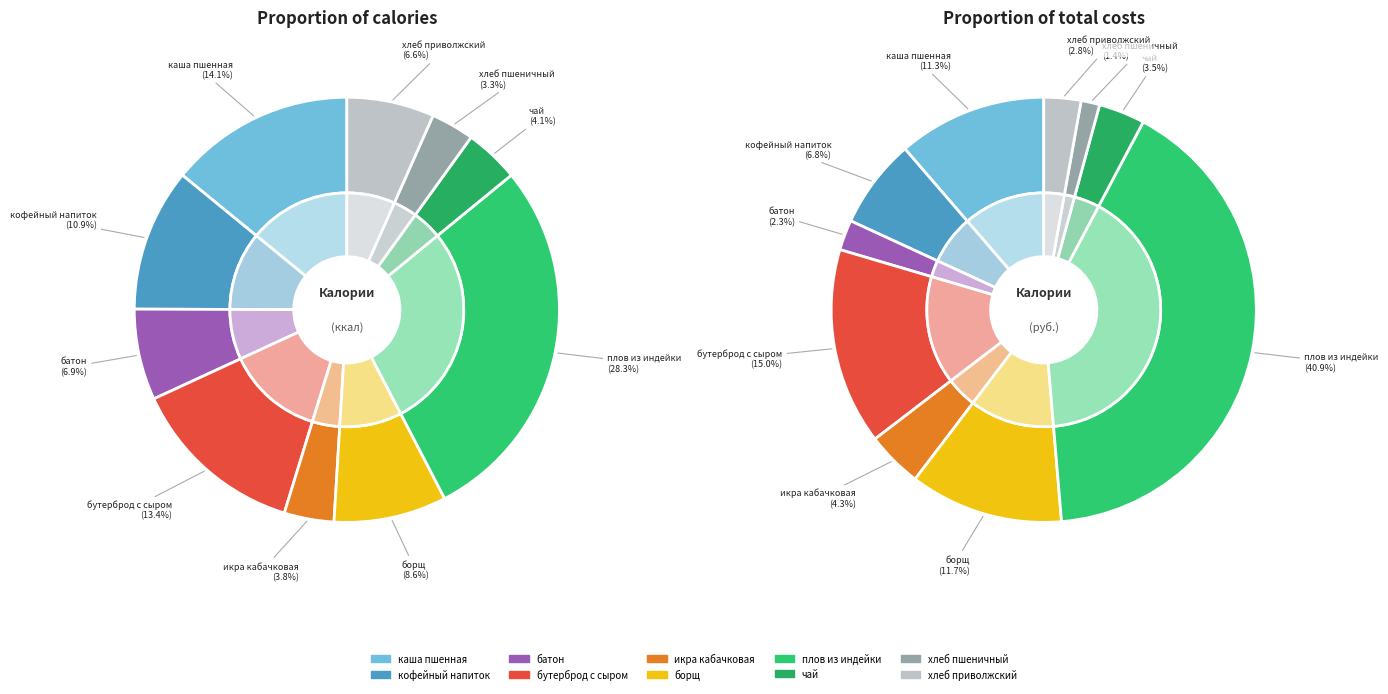

Which slice is the largest?

плов из индейки